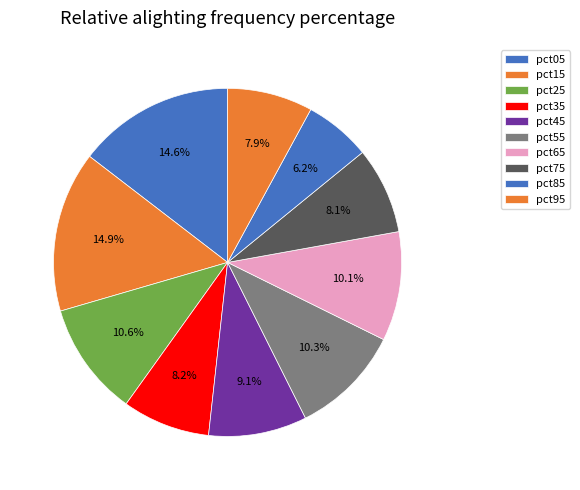

To the nearest percent, what portion does pct55 represent?

10%